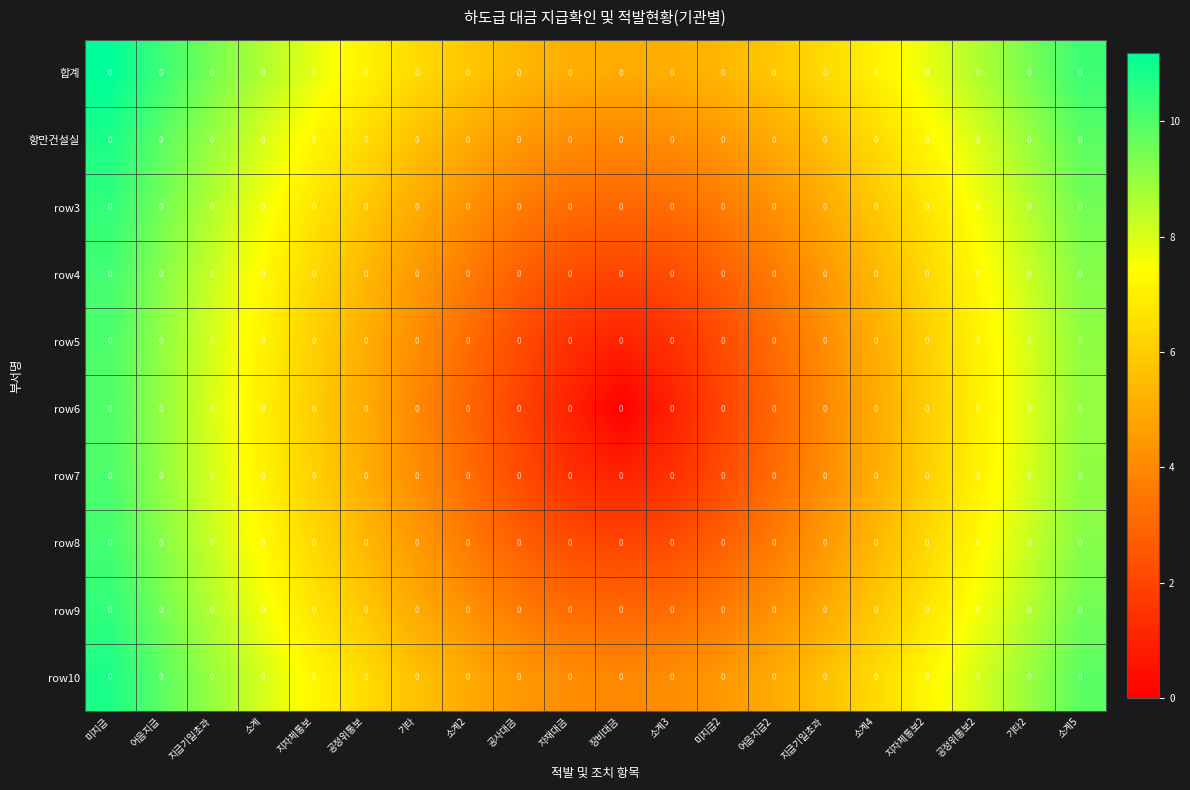

What is the average value of the row6 series?

5.0